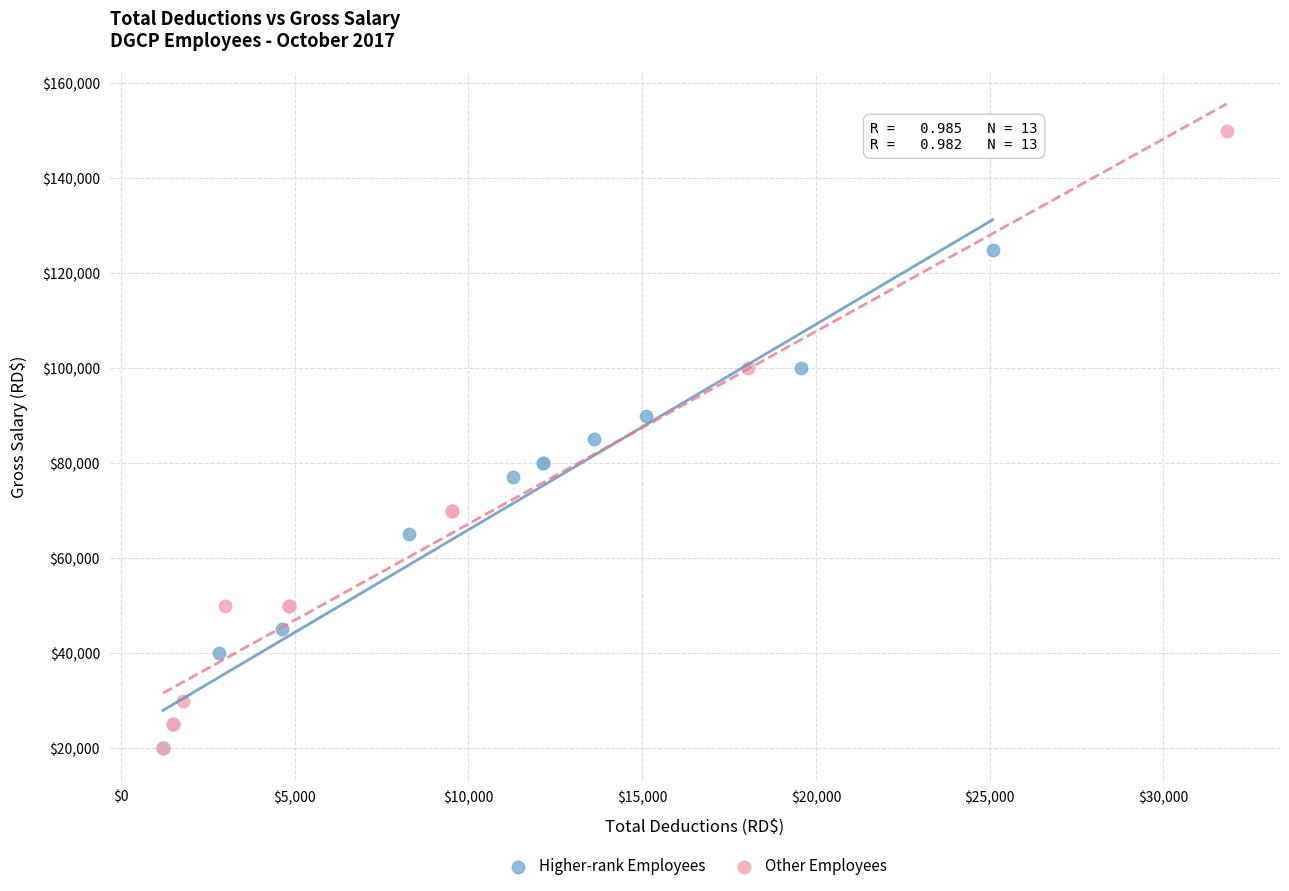

Which series has the widest spread of Y values?

Other Employees